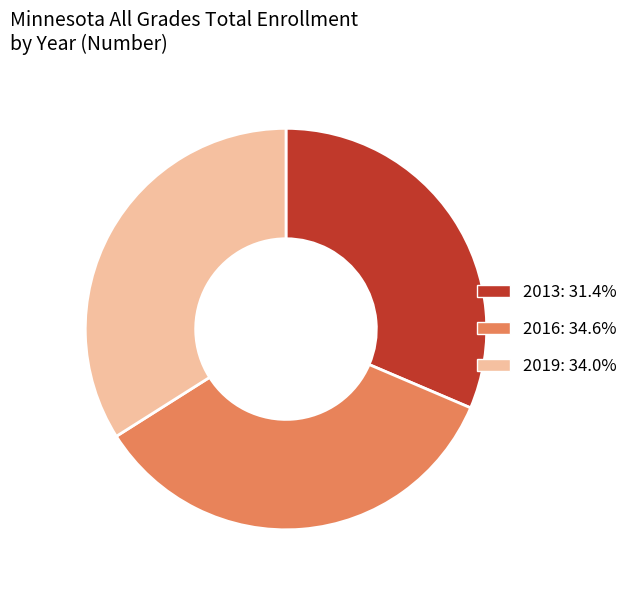

Is it true that 2016 is 35% of the pie?

True